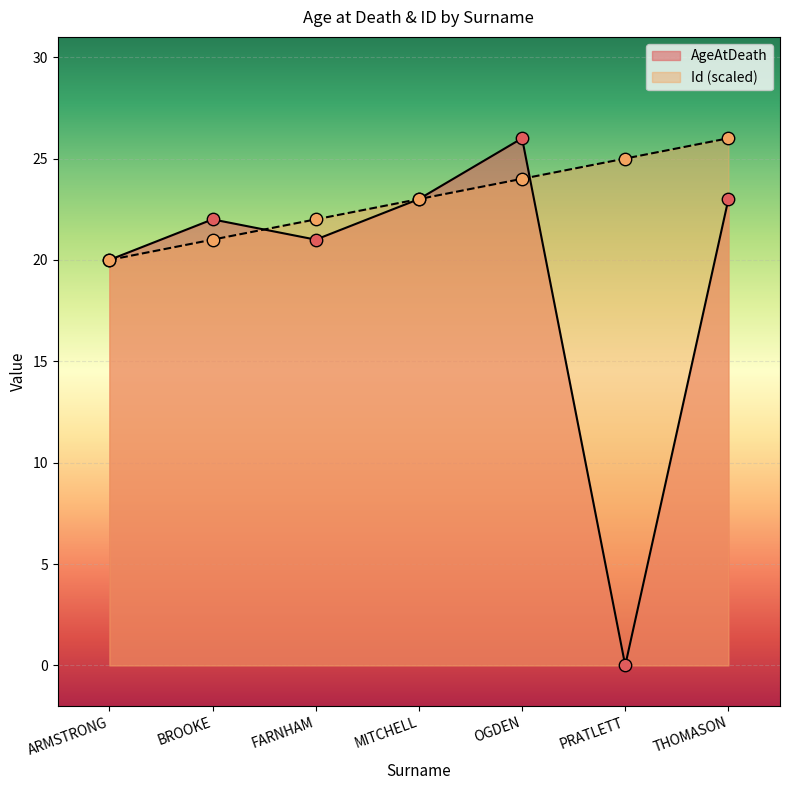

Which series has the largest total across all categories?

Id (scaled)